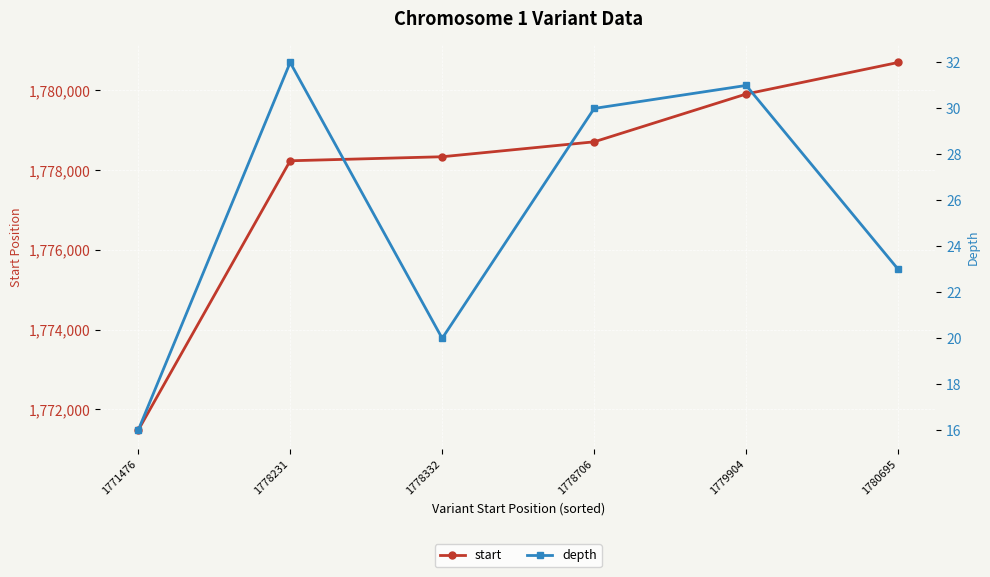

What are all the series names shown in the legend?

start, depth